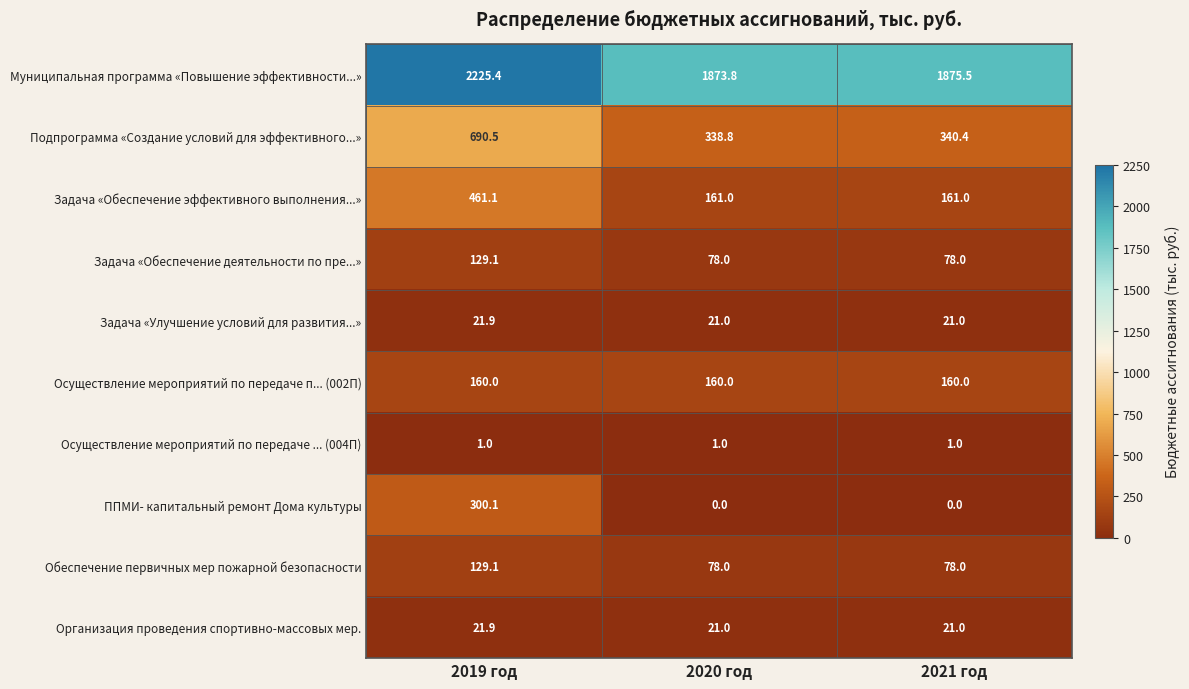

Rank the categories by Подпрограмма «Создание условий для эффективного...» value from lowest to highest.

2020 год, 2021 год, 2019 год